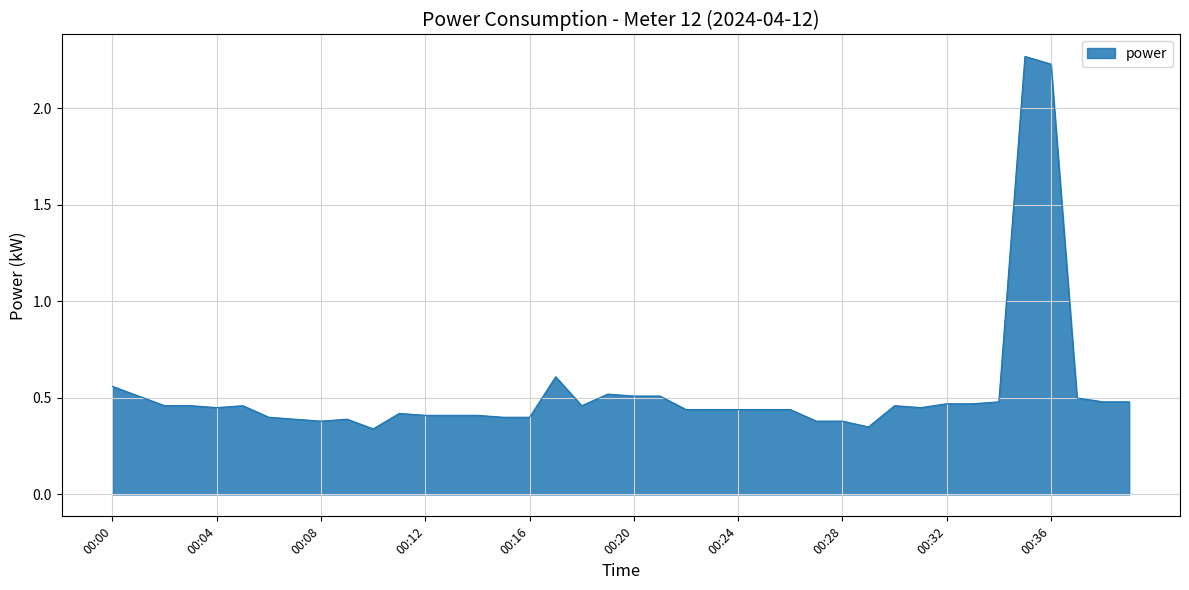

What is the difference between the maximum and minimum values?

1.9